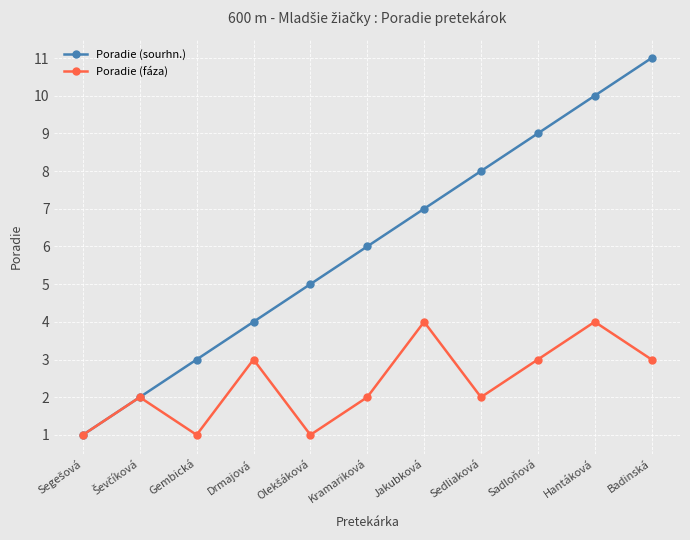

What is the difference between the Poradie (fáza) values at Kramariková and Sadloňová?

1